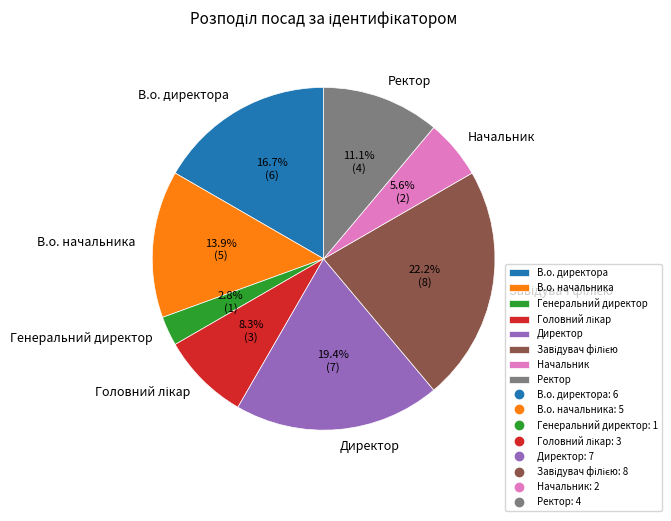

How much of the chart is everything except Начальник?

94.4%